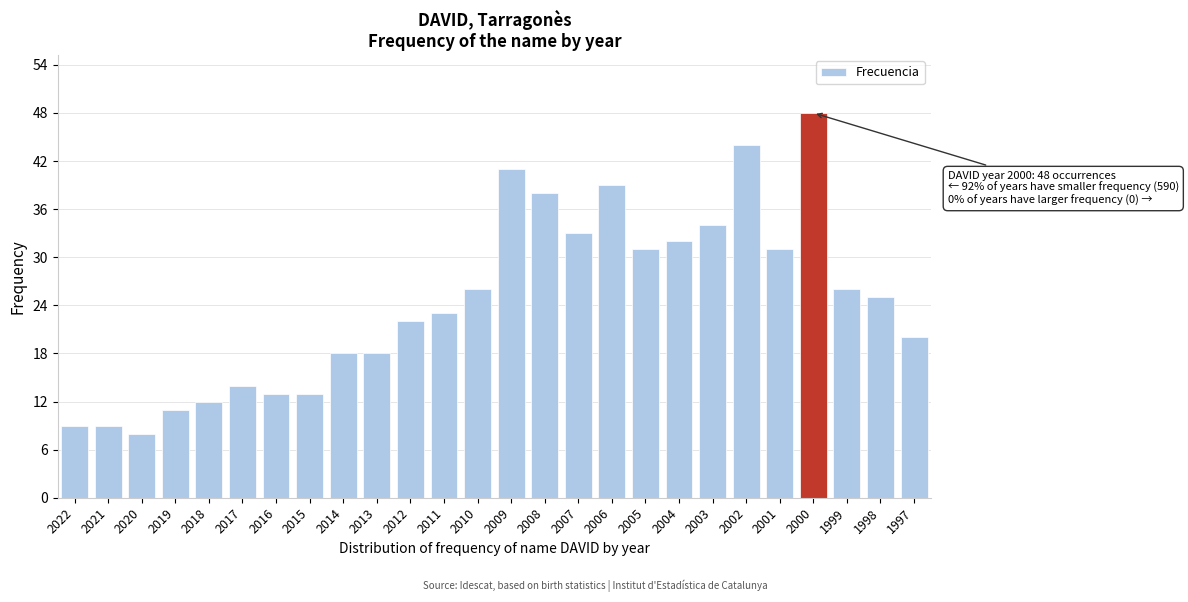

Reading right to left, transcribe all the data shown in this chart.

1997=20	1998=25	1999=26	2000=48	2001=31	2002=44	2003=34	2004=32	2005=31	2006=39	2007=33	2008=38	2009=41	2010=26	2011=23	2012=22	2013=18	2014=18	2015=13	2016=13	2017=14	2018=12	2019=11	2020=8	2021=9	2022=9